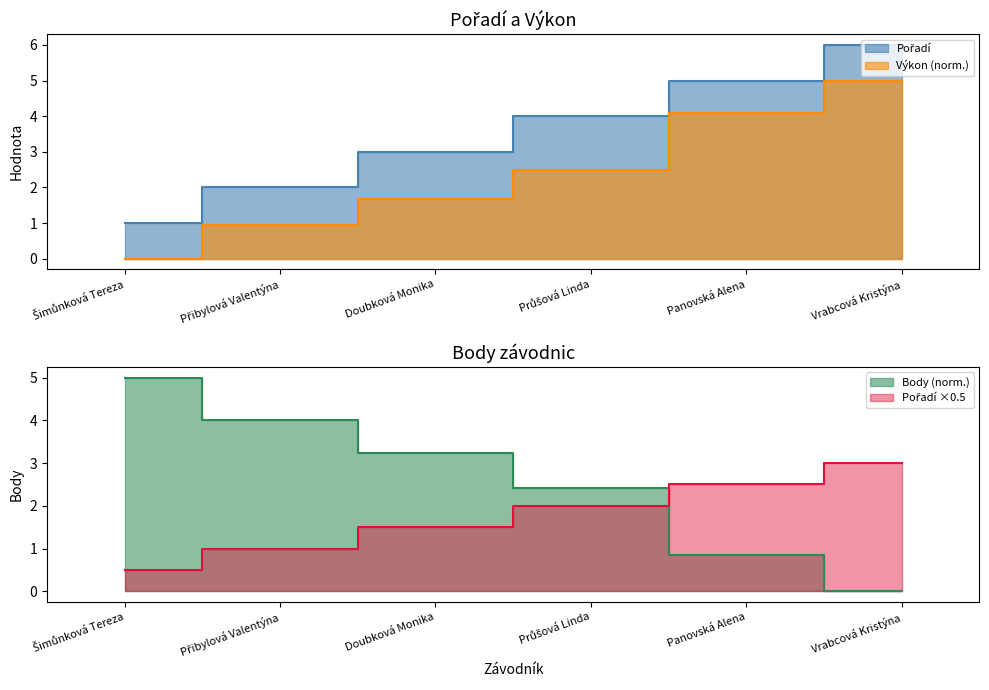

At which label does Výkon first exceed 2?

Průšová Linda